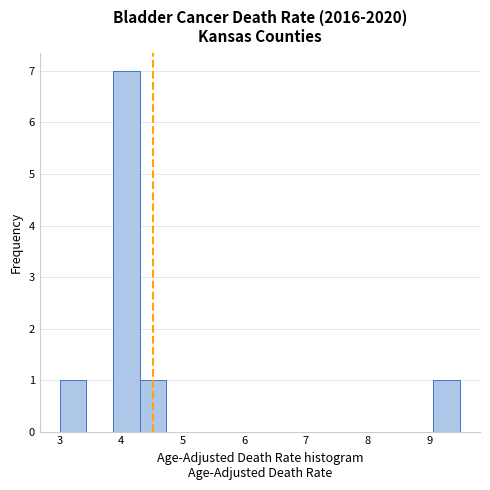

Reading left to right, list every bar in this chart as the range it spans on the x-axis followed by its height. Neither the bar edges nor the heights are printed on the chart, so give them approximately, as read against the axes.

3.0 to 3.4: 1
3.4 to 3.9: 0
3.9 to 4.3: 7
4.3 to 4.7: 1
4.7 to 5.2: 0
5.2 to 5.6: 0
5.6 to 6.0: 0
6.0 to 6.5: 0
6.5 to 6.9: 0
6.9 to 7.3: 0
7.3 to 7.8: 0
7.8 to 8.2: 0
8.2 to 8.6: 0
8.6 to 9.1: 0
9.1 to 9.5: 1